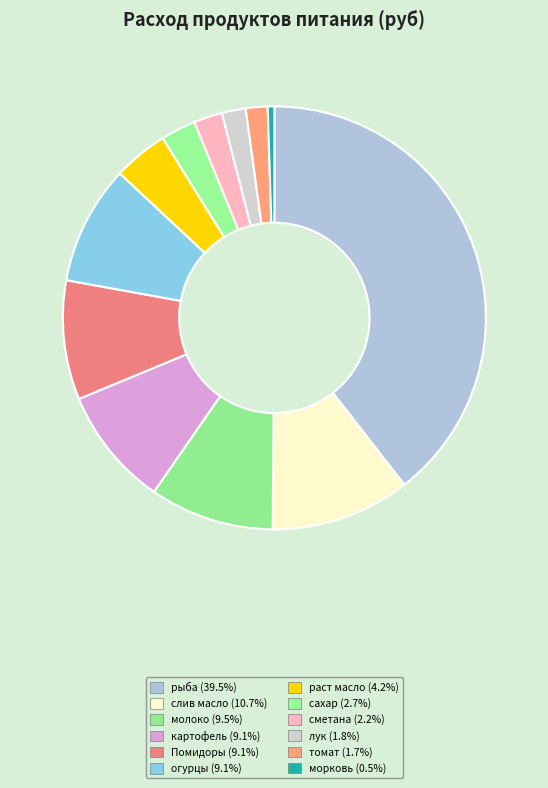

Is there any slice that represents more than half of the pie?

No